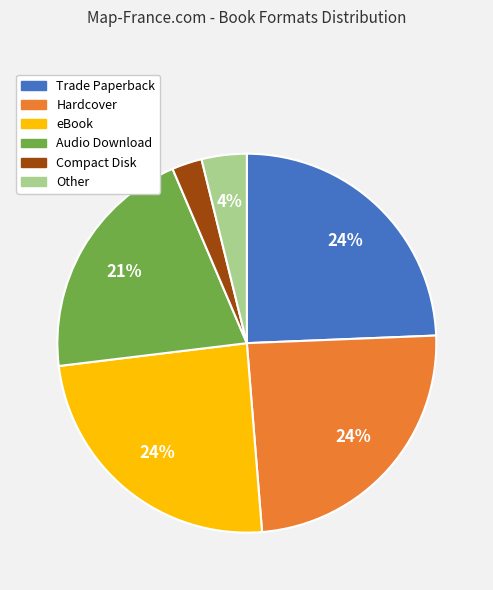

Does Compact Disk represent more than half of the total?

No